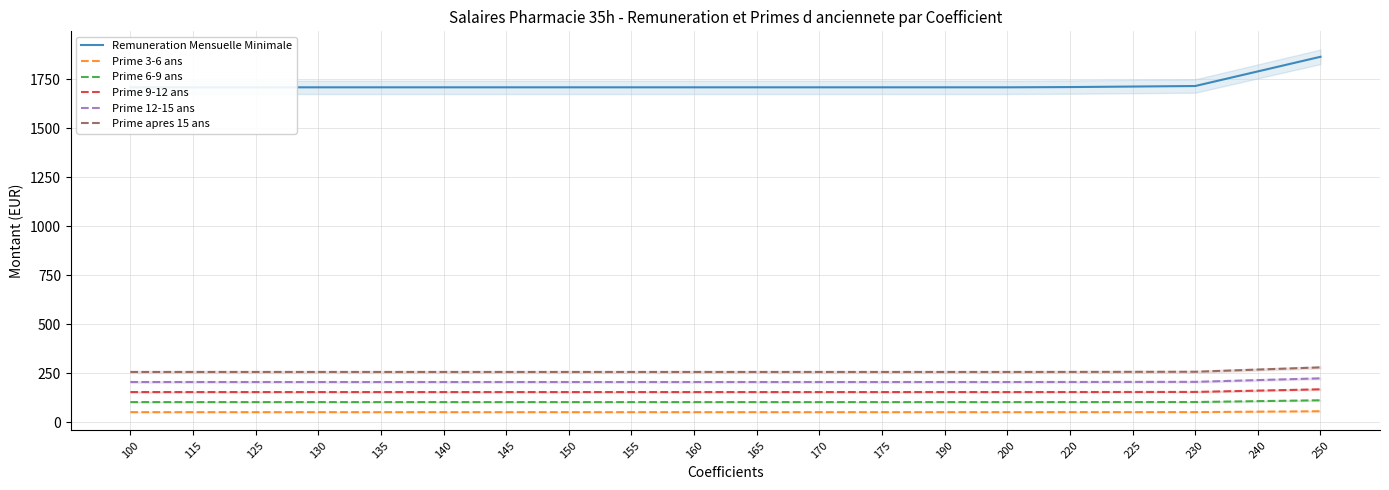

Is this an area chart (filled region under the line)?

No